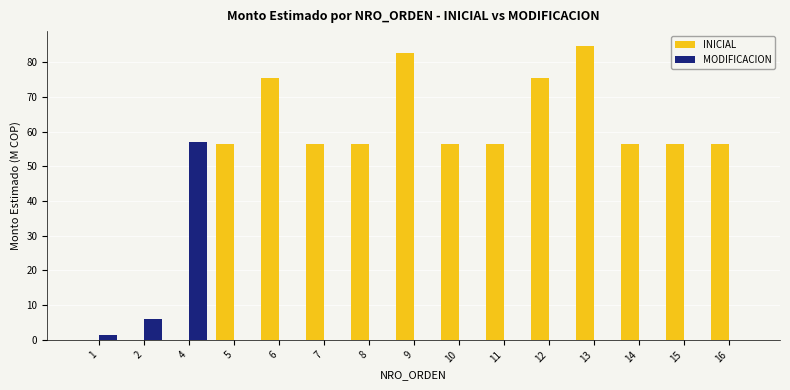

Which series changed the most between 12 and 13?

INICIAL